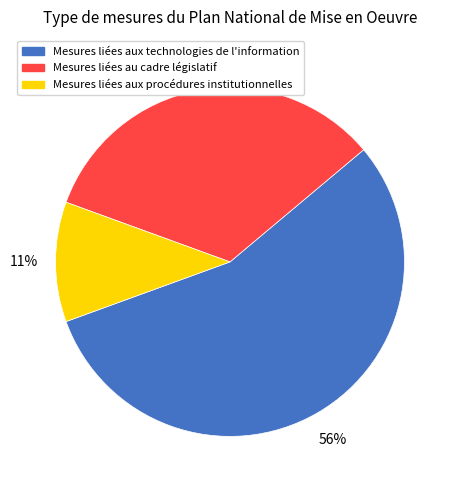

Is there any slice that represents more than half of the pie?

Yes